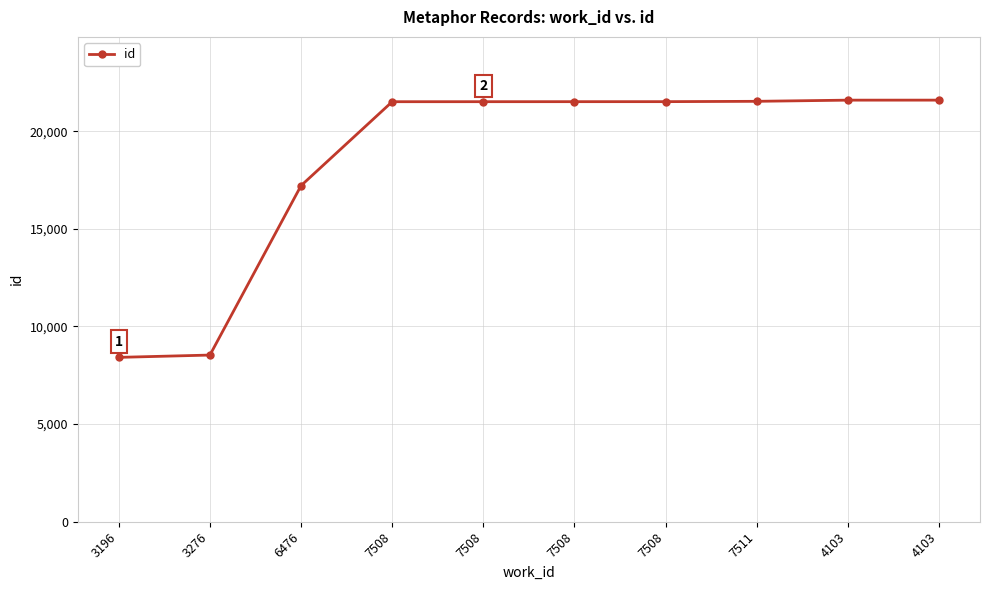

How many categories are shown in the chart?

10